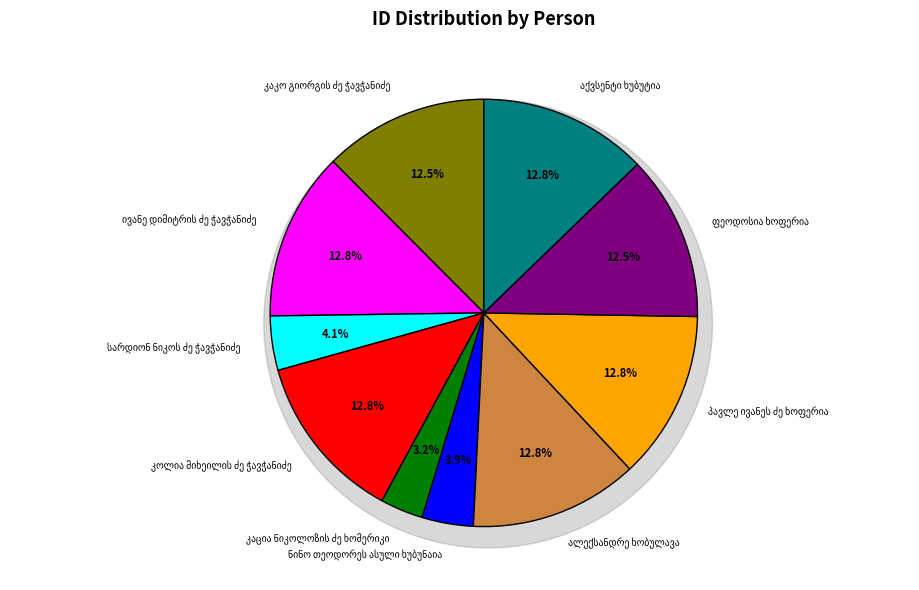

Does სარდიონ ნიკოს ძე ჭავჭანიძე represent more than half of the total?

No